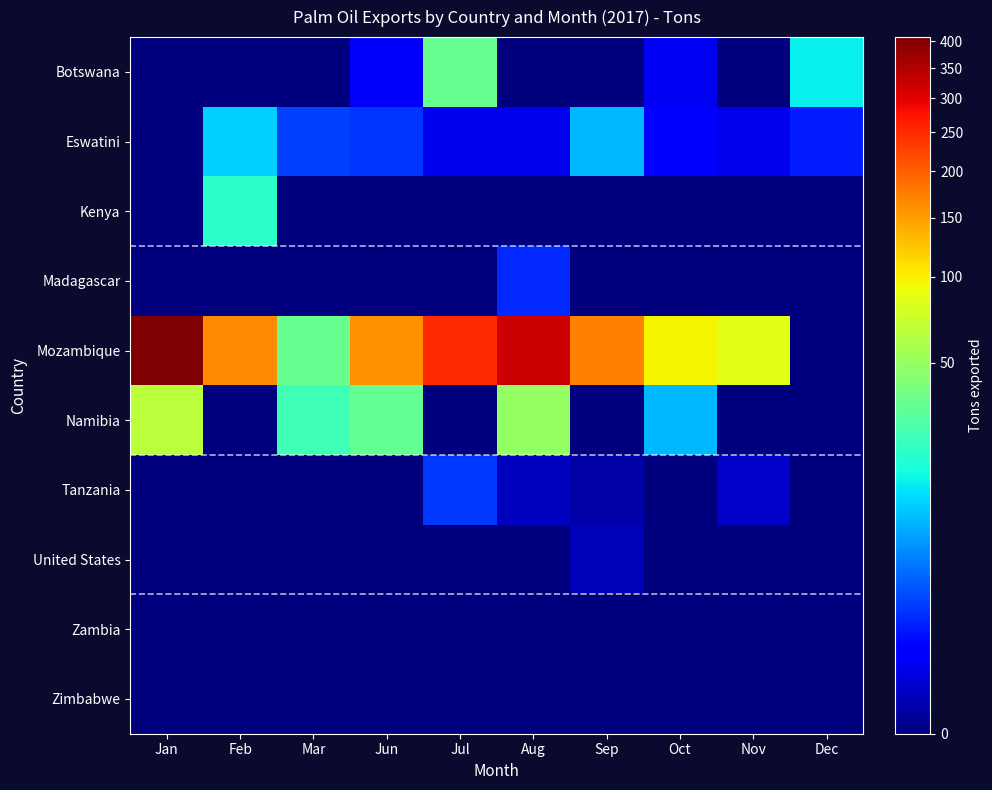

Which label corresponds to the smallest value in the chart?

Jan